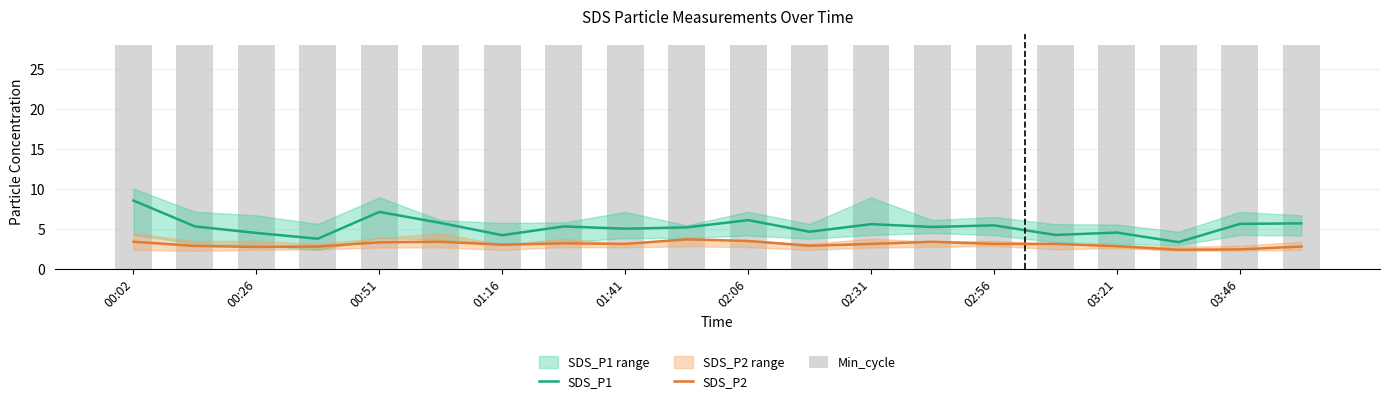

What is the difference between the maximum and minimum values in the SDS_P1 series?

5.2